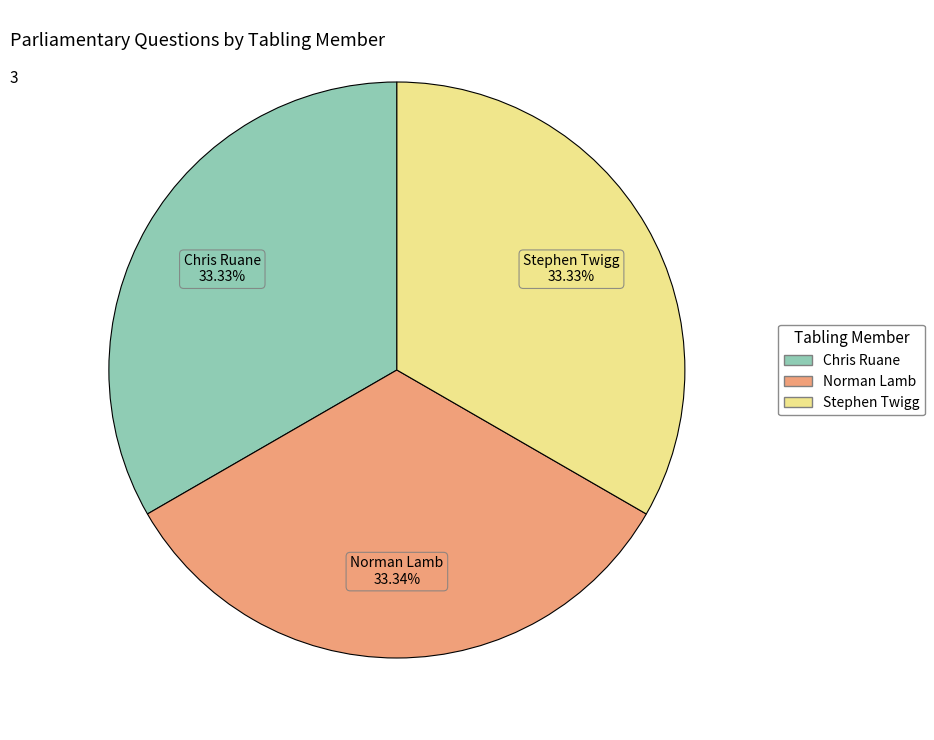

Does any single category account for the majority?

No